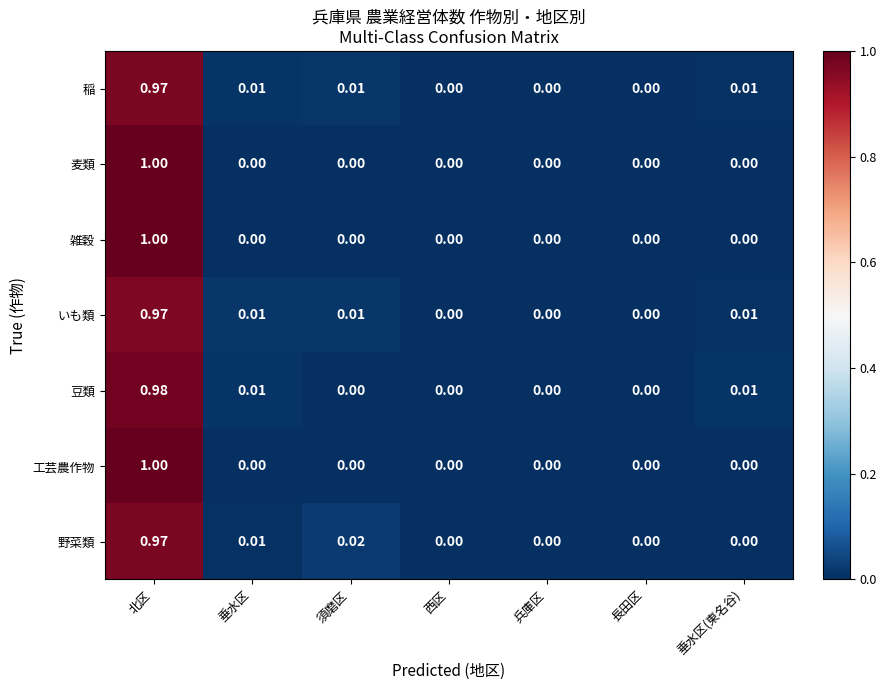

Between 須磨区 and 垂水区(東名谷), which series saw the biggest shift?

野菜類